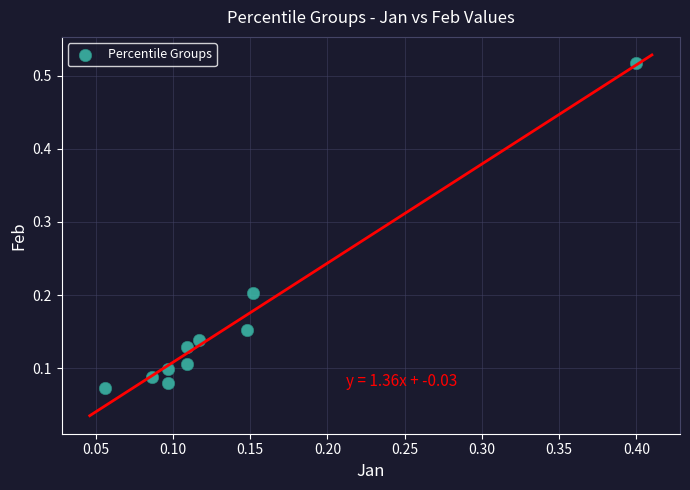

What is the range of Y values (max minus min)?

0.4